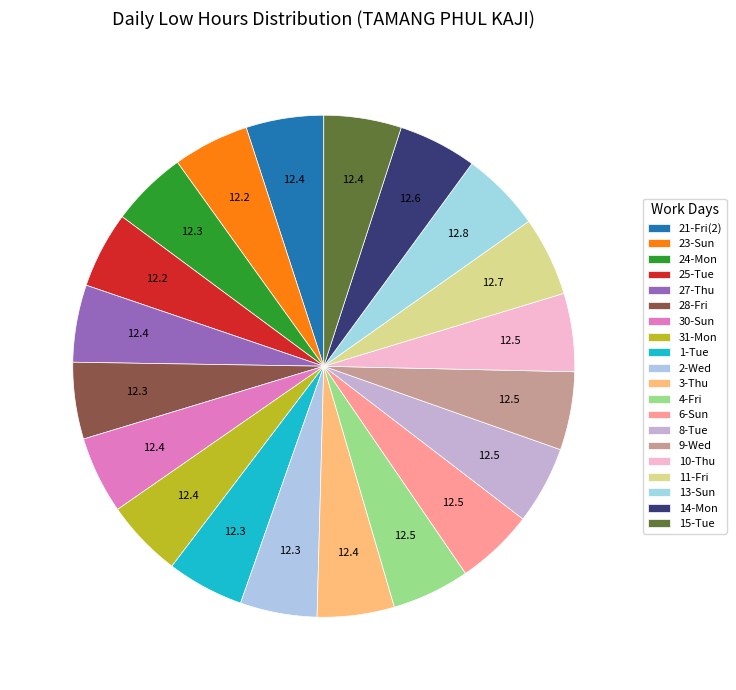

To the nearest percent, what portion does 3-Thu represent?

5%